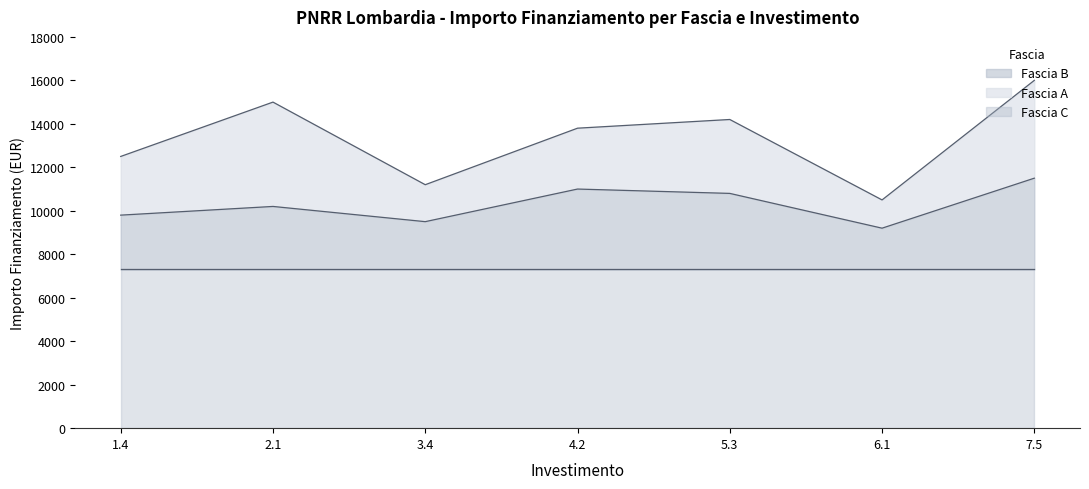

What is the value of the IMPORTO FINANZIAMENTO REGIS point at the 5th from the left?

7301.0